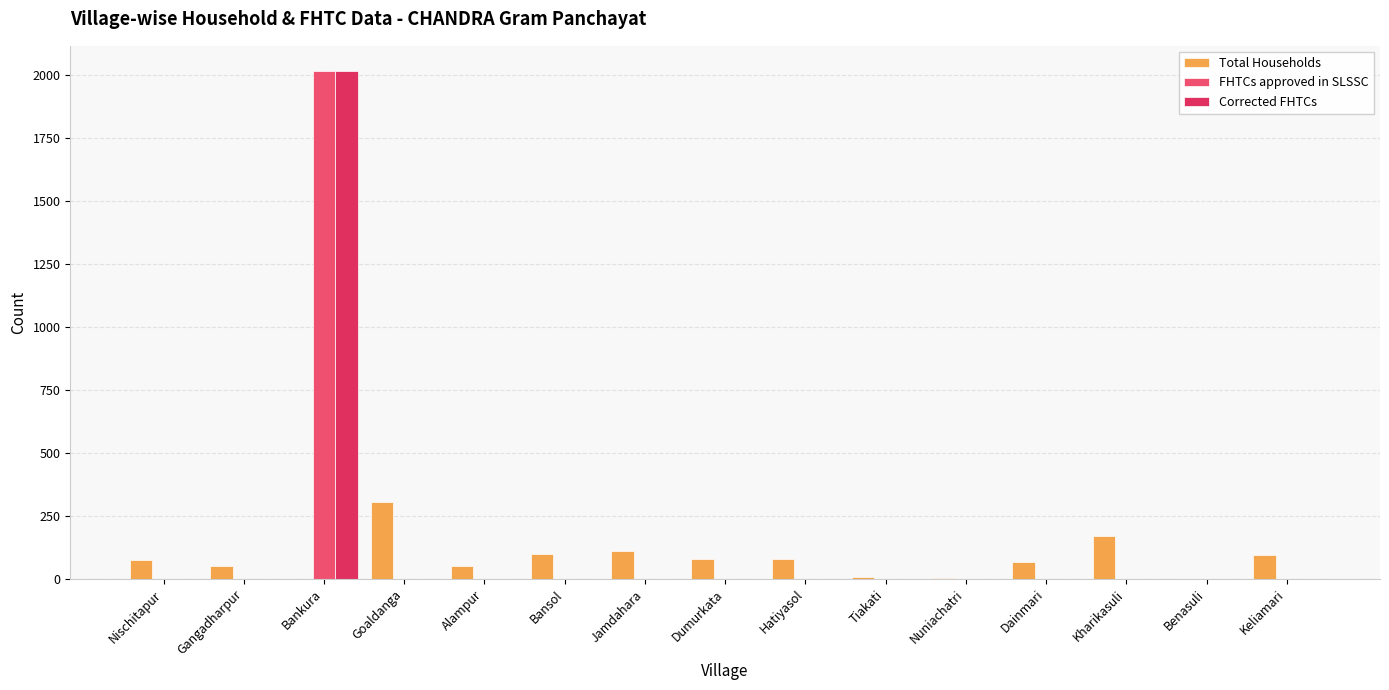

Are the bars grouped side by side (vs. stacked)?

Yes